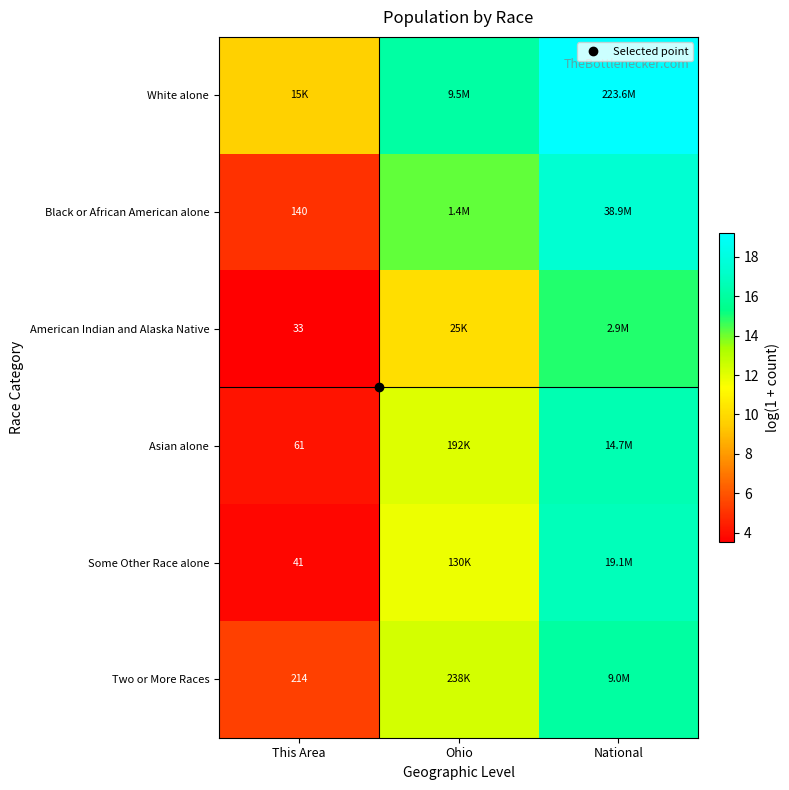

List the labels in order of American Indian and Alaska Native value, largest first.

National, Ohio, This Area